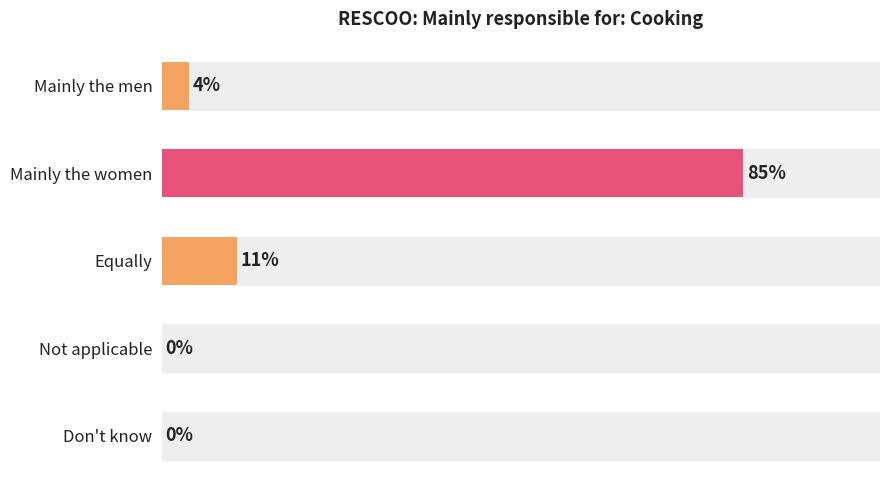

Which category has the highest value across all series?

Mainly the women